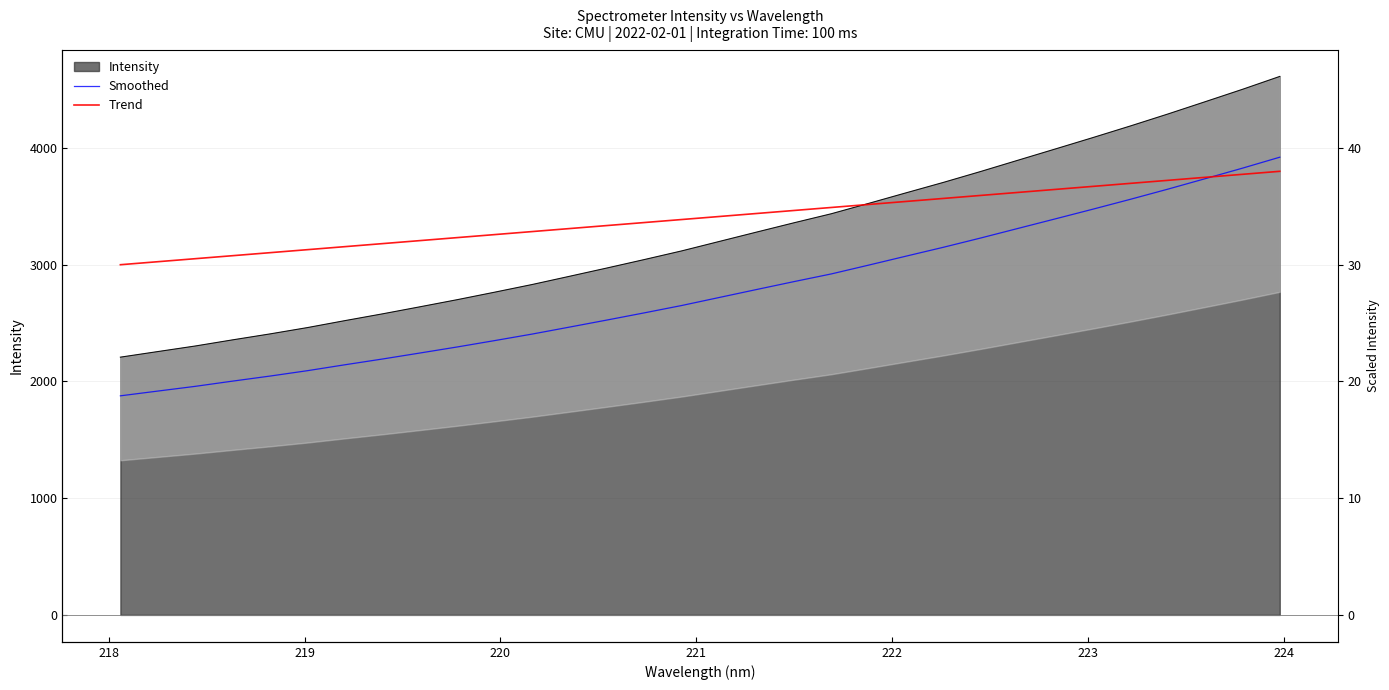

The Trend series shows 5581.3 at 24. True or false?

False